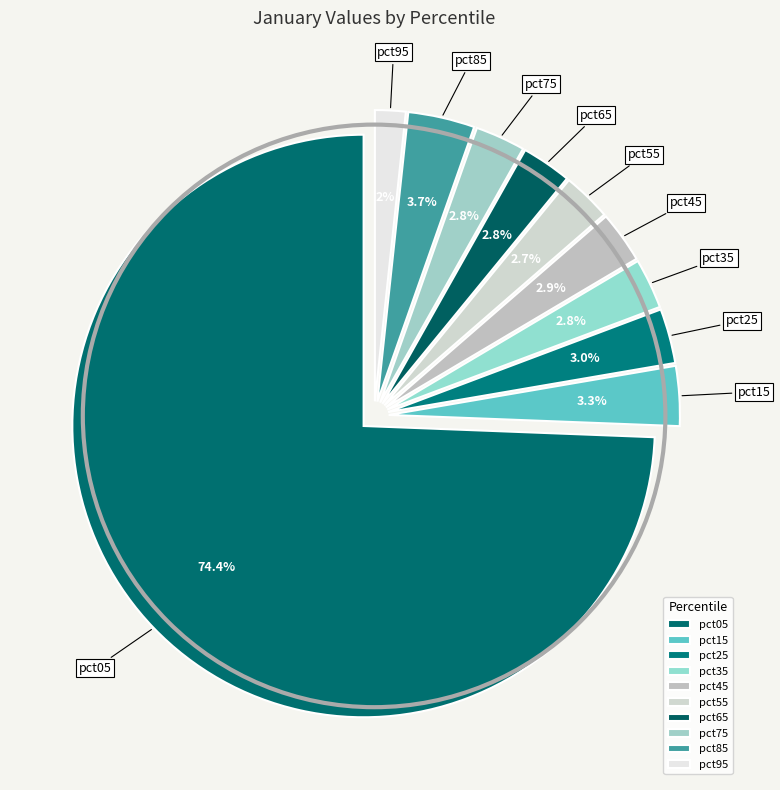

Is it true that pct55 is 11% of the pie?

False